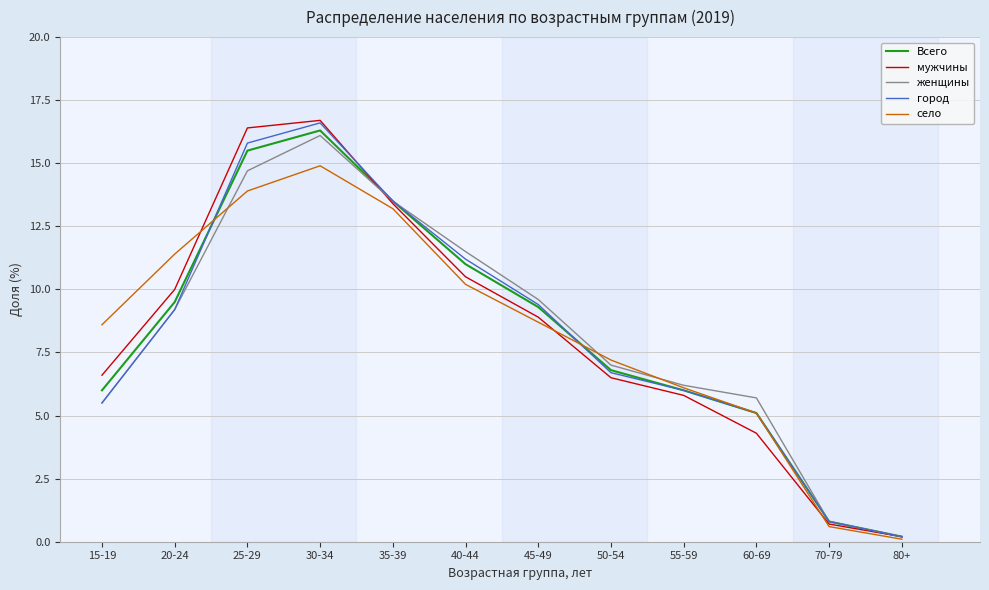

At which category is the sum across all series the highest?

30-34